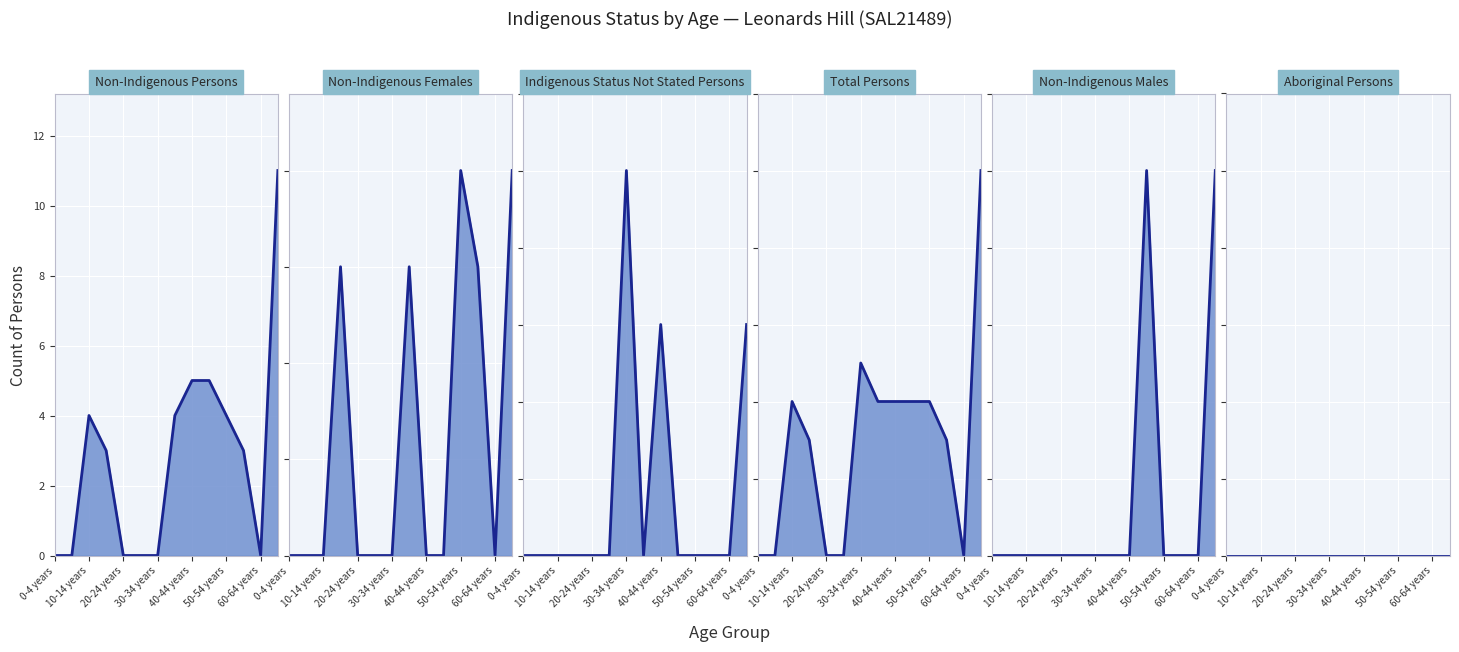

After their last crossing, which series has the higher values: Total Persons or Non-Indigenous Males?

Total Persons